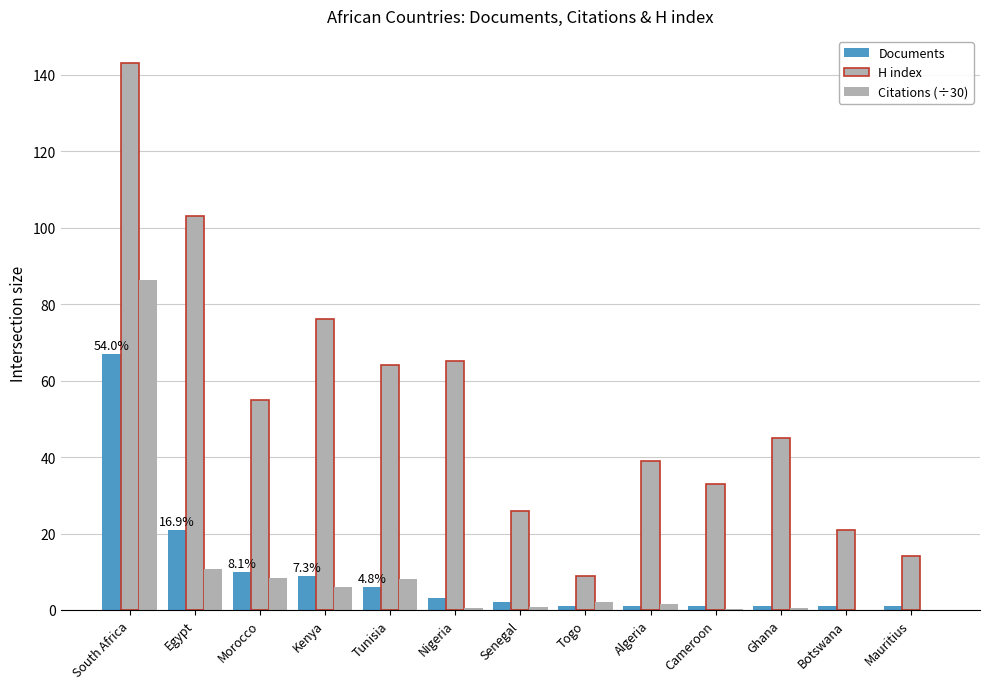

What is the highest value of the Documents series?

67.0